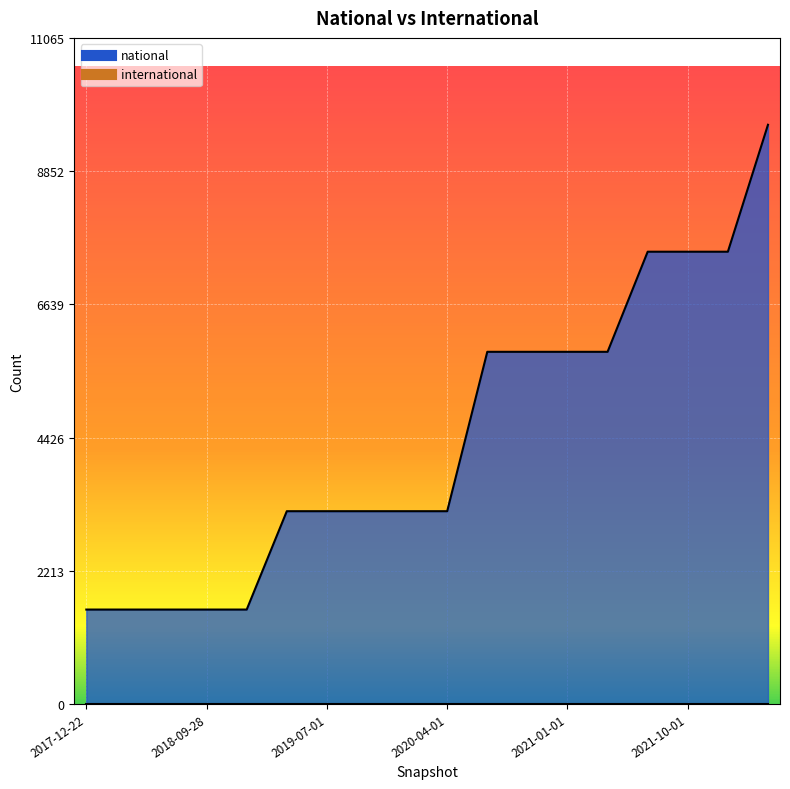

Which has a higher value, 2018-09-28 or 2021-01-01?

2021-01-01